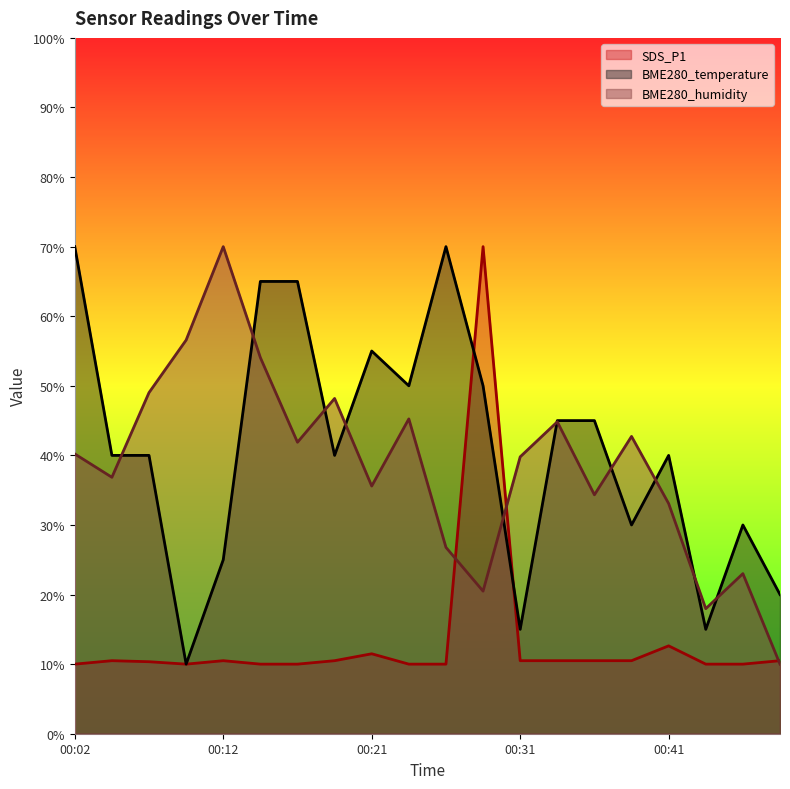

The BME280_humidity series shows 36.9 at 00:04. True or false?

True